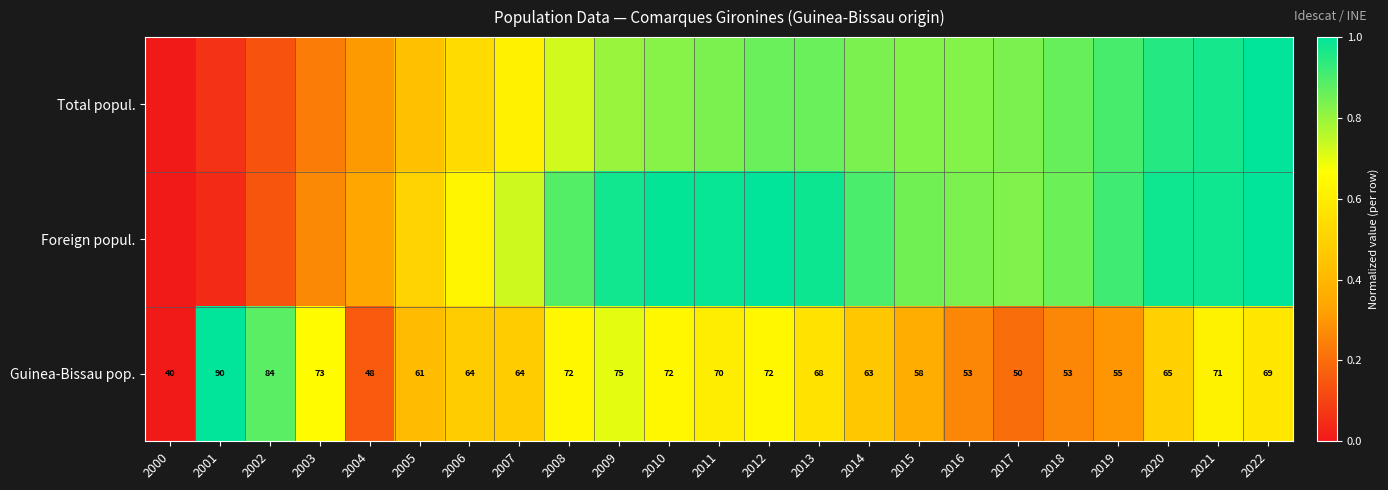

Which category has the lowest value across all series?

2000